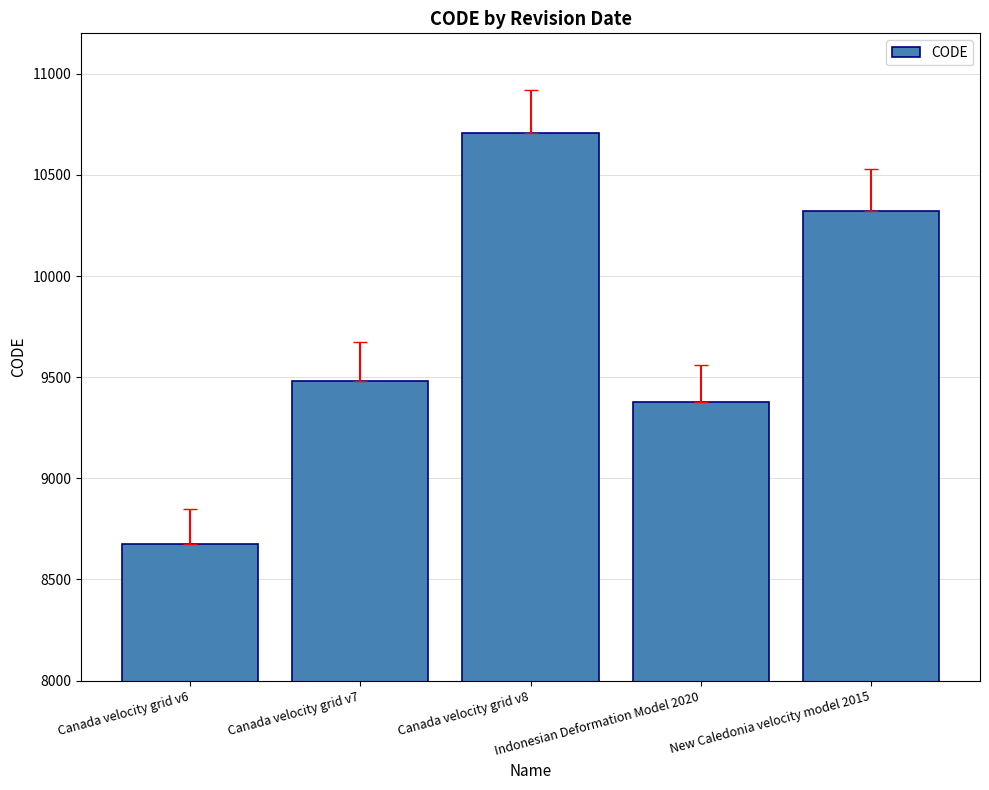

What position from the left is Indonesian Deformation Model 2020?

4